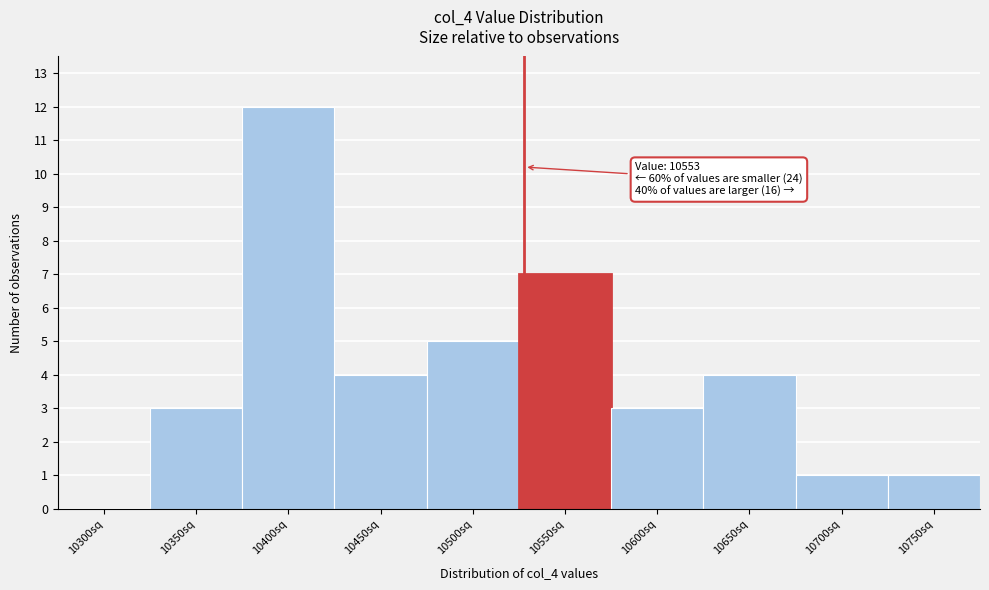

Reading left to right, extract all data points from this chart.

10300sq=0	10350sq=3	10400sq=12	10450sq=4	10500sq=5	10550sq=7	10600sq=3	10650sq=4	10700sq=1	10750sq=1